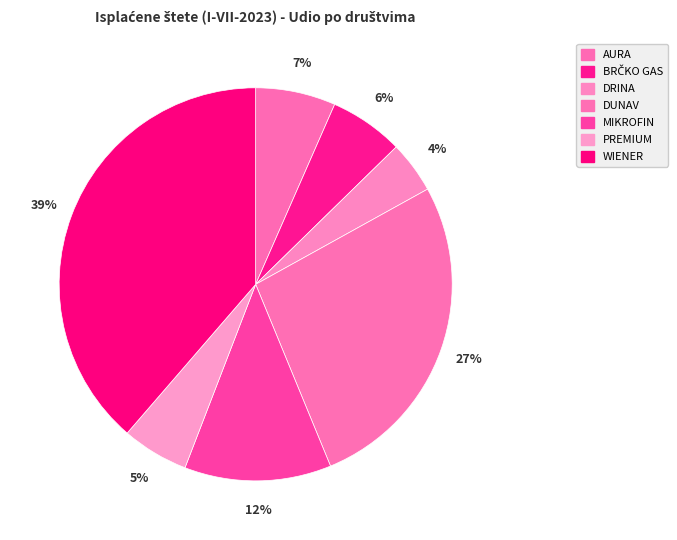

Count the number of slices in the pie.

7